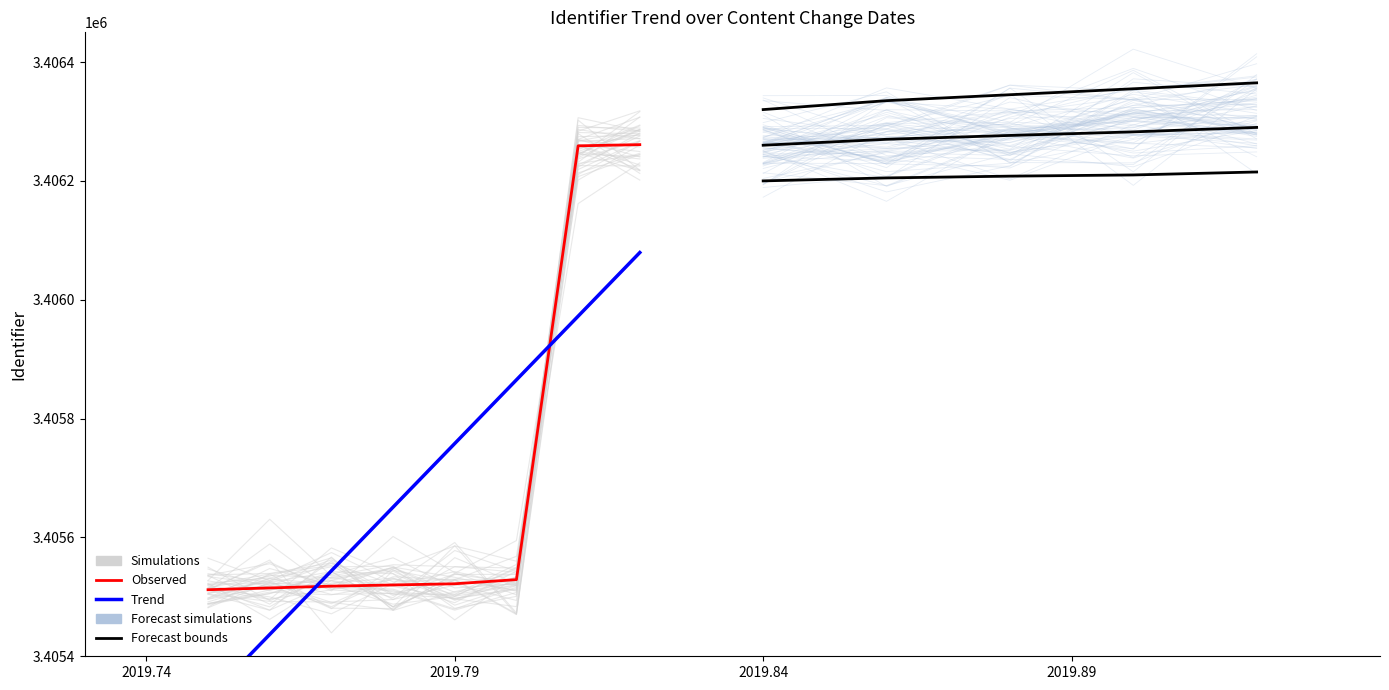

What is the minimum value shown in the chart?

3405512